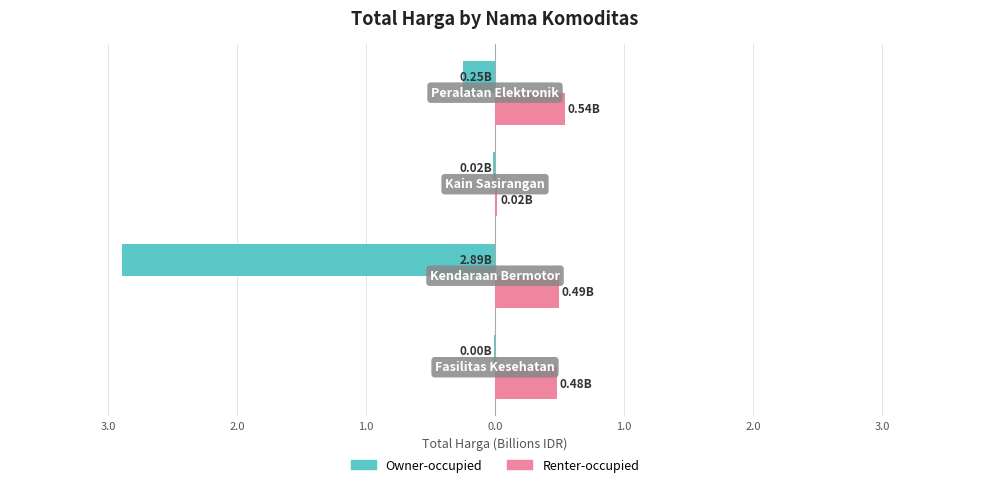

What are all the series names shown in the legend?

Owner-occupied, Renter-occupied